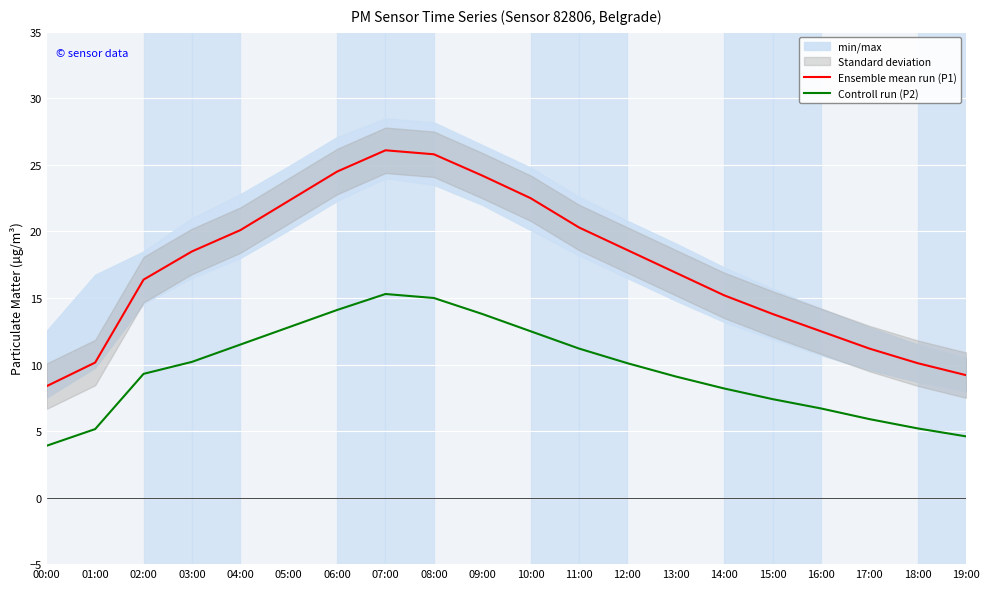

What is the sum of the Ensemble mean run (P1) values at 07:00 and 16:00?

38.6